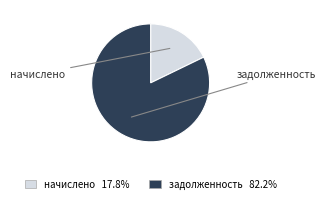

Is the sum of начислено and задолженность greater than half?

Yes